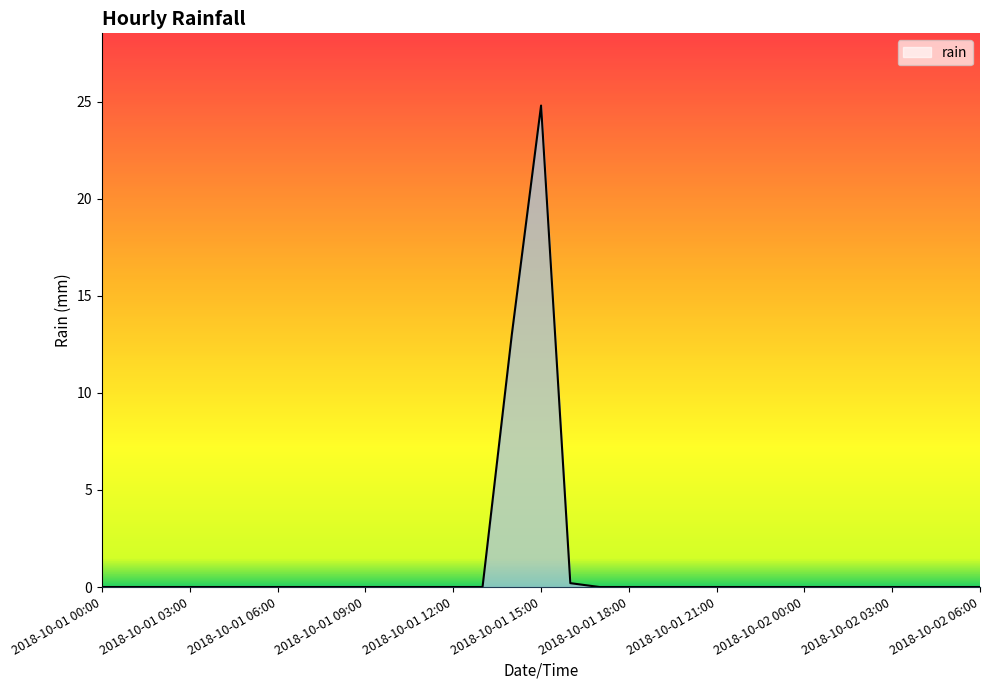

What is the average value?

1.2